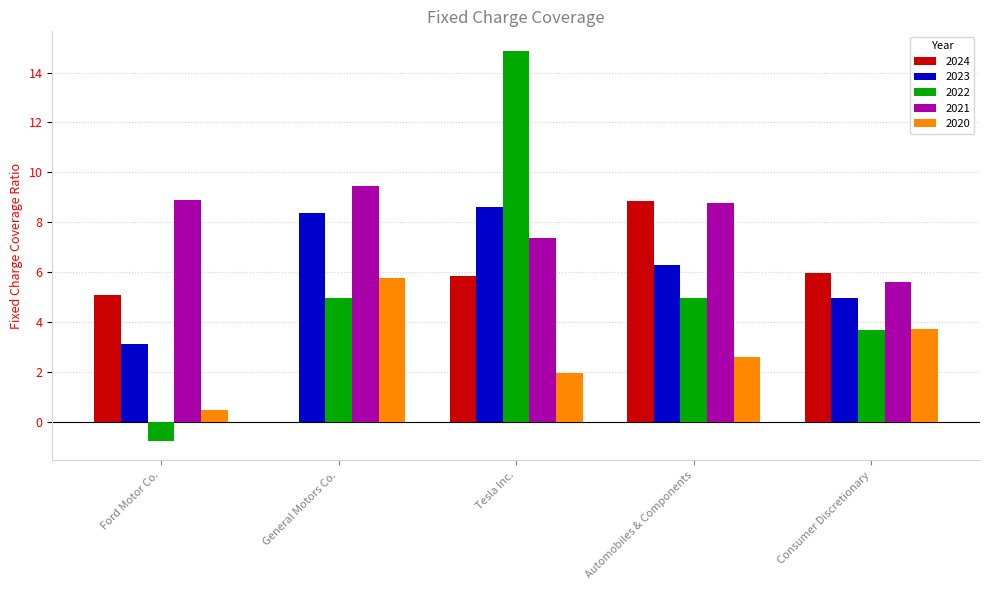

Count the number of data series in this chart.

5